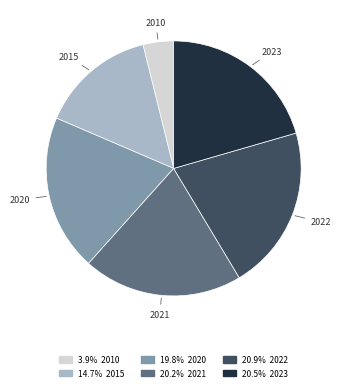

Combined, do 2023 and 2020 account for over 50%?

No